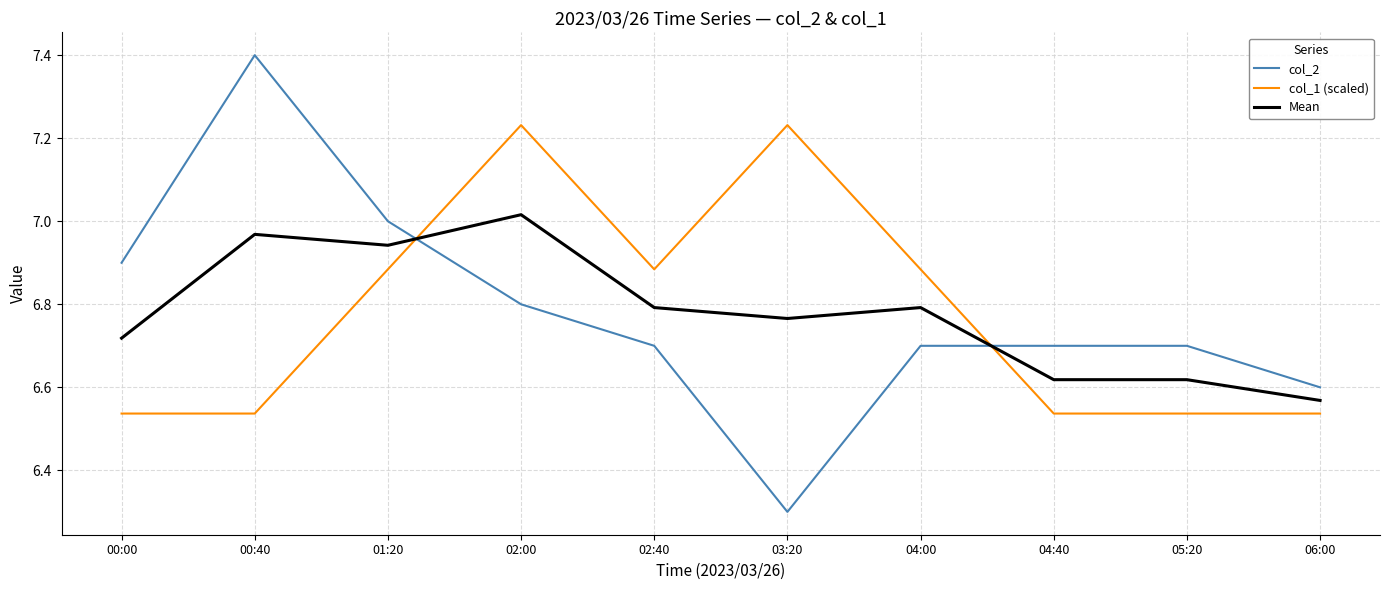

What is the minimum value shown in the chart?

6.3